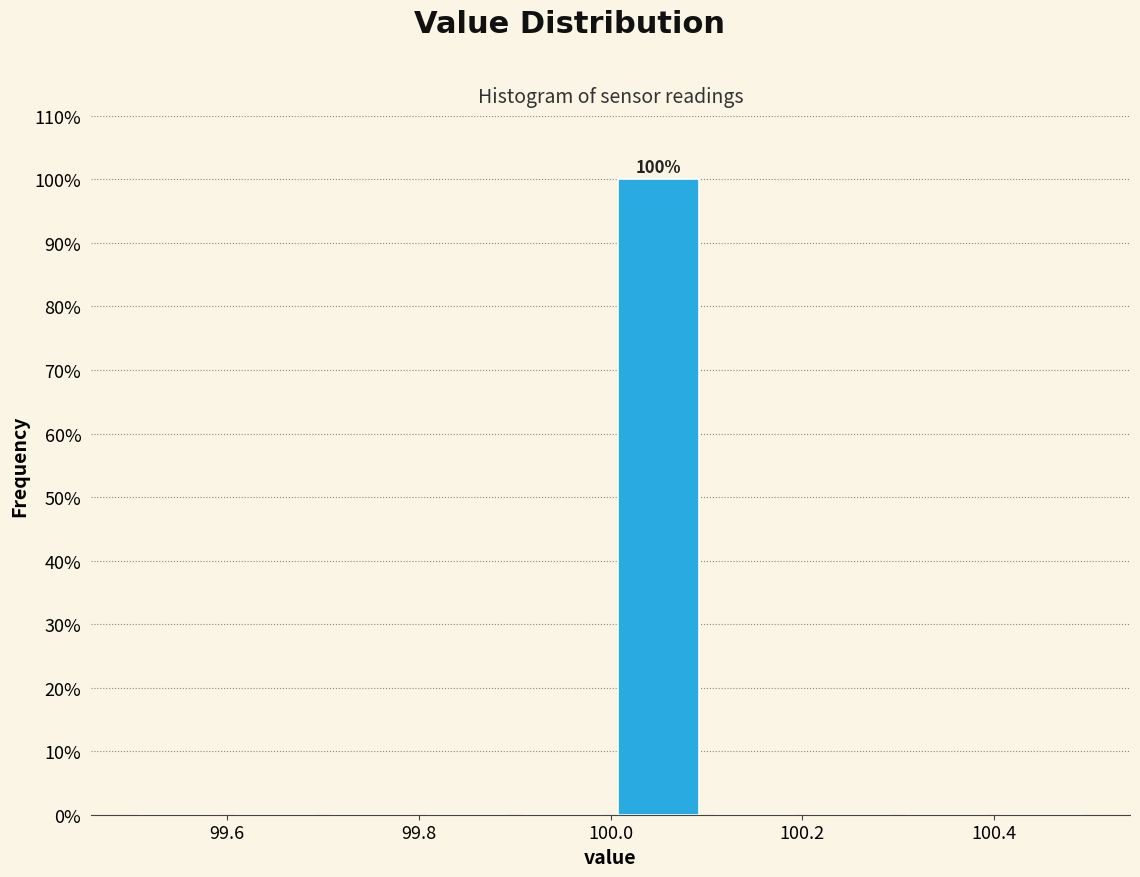

Which range on the x-axis has the tallest bar?

100.0 to 100.1